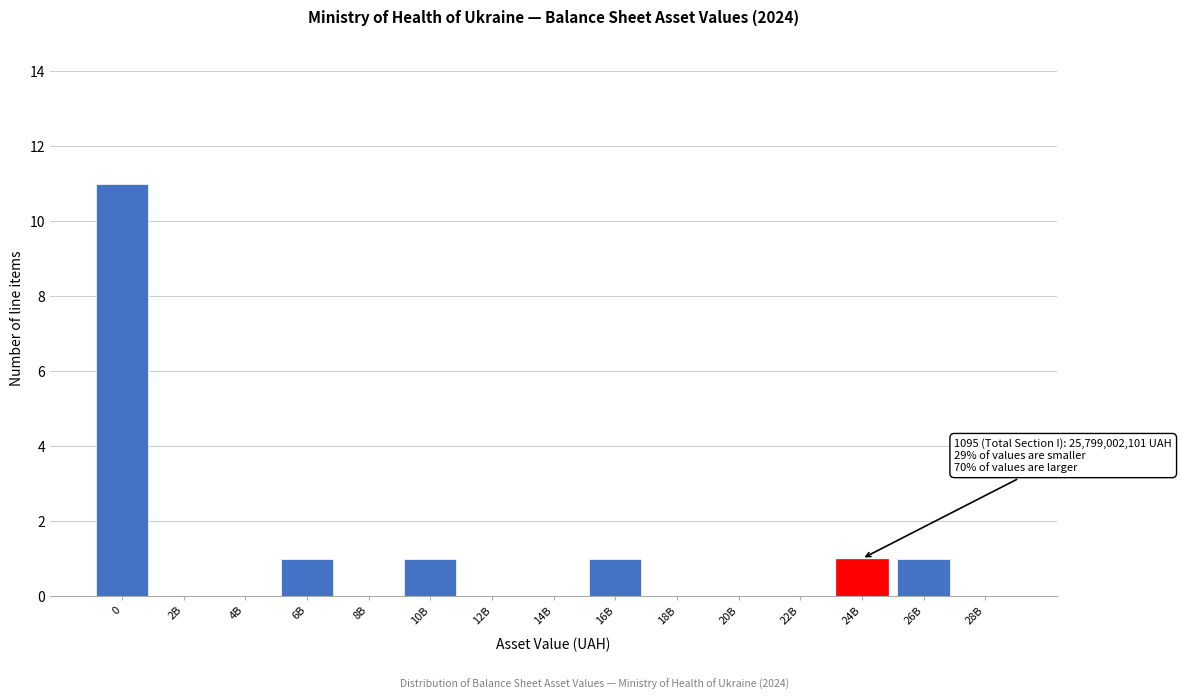

Reading left to right, list all the values displayed in this chart.

0=11	2B=0	4B=0	6B=1	8B=0	10B=1	12B=0	14B=0	16B=1	18B=0	20B=0	22B=0	24B=1	26B=1	28B=0